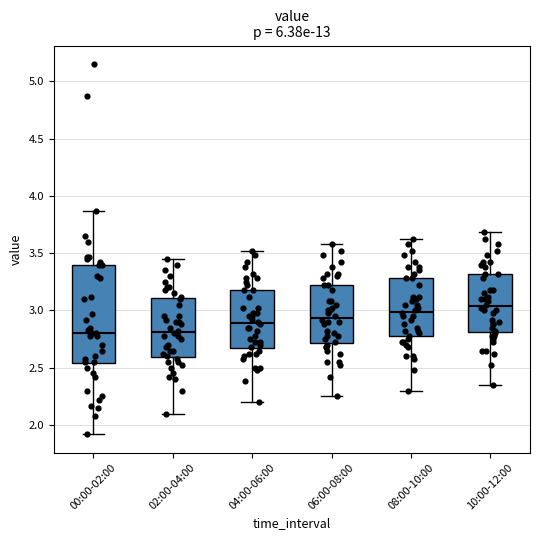

Reading left to right, read every box against the y-axis: the position of its median line, the range the box covers, and the ends of its whiskers. The values are not printed on the chart, so give them approximately, as read against the axis.

00:00-02:00: median 2.80, box 2.55 to 3.40, whiskers 1.90 to 3.85
02:00-04:00: median 2.80, box 2.60 to 3.10, whiskers 2.10 to 3.45
04:00-06:00: median 2.90, box 2.65 to 3.20, whiskers 2.20 to 3.50
06:00-08:00: median 2.95, box 2.70 to 3.20, whiskers 2.25 to 3.60
08:00-10:00: median 3.00, box 2.75 to 3.30, whiskers 2.30 to 3.60
10:00-12:00: median 3.05, box 2.80 to 3.30, whiskers 2.35 to 3.70